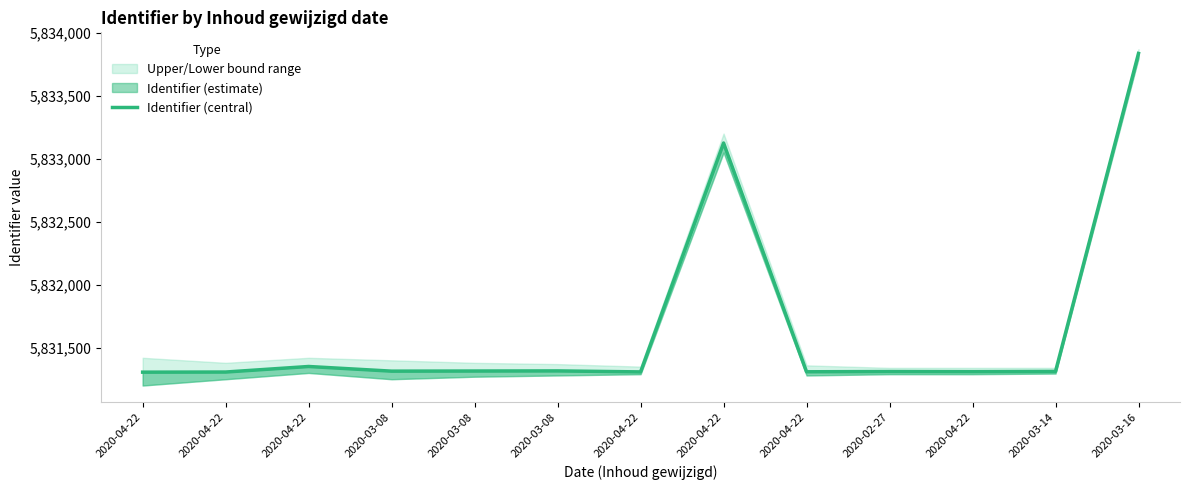

What is the difference between the values at 2020-04-22 and 2020-03-08?

6